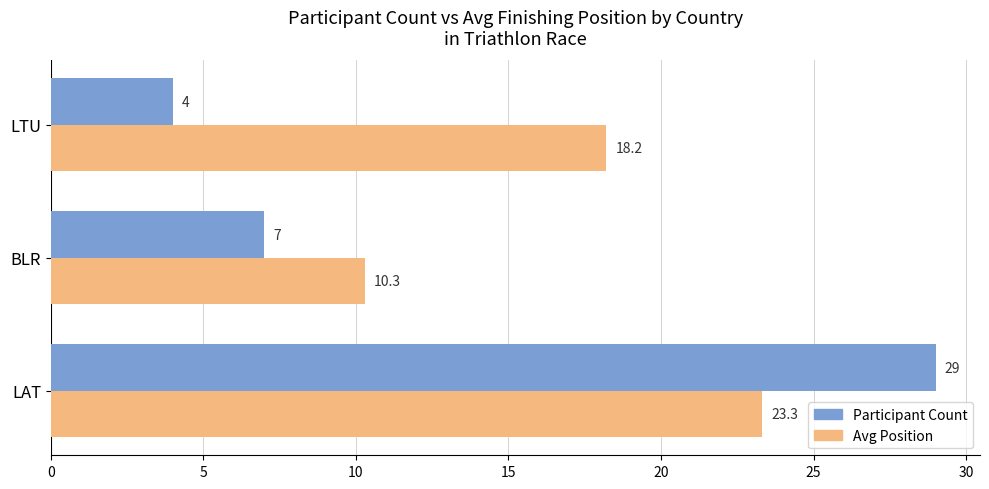

Is it true that Participant Count equals 7.0 at BLR?

True